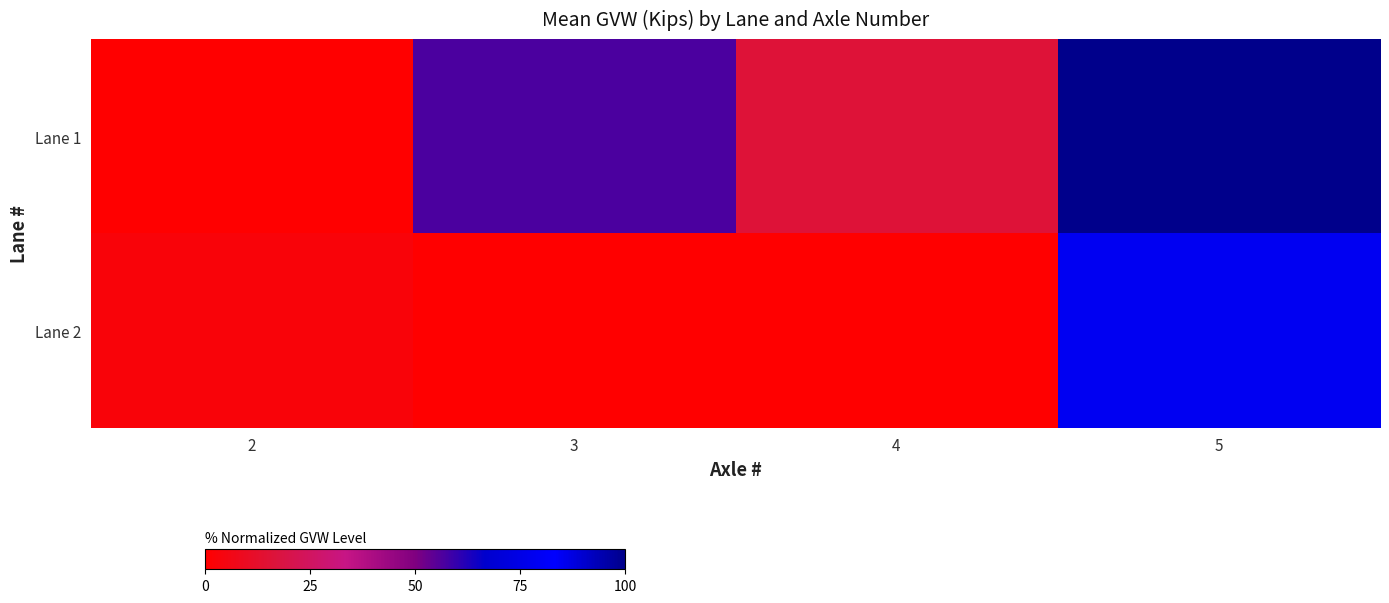

Rank the series by their maximum value, from highest to lowest.

Lane 1, Lane 2